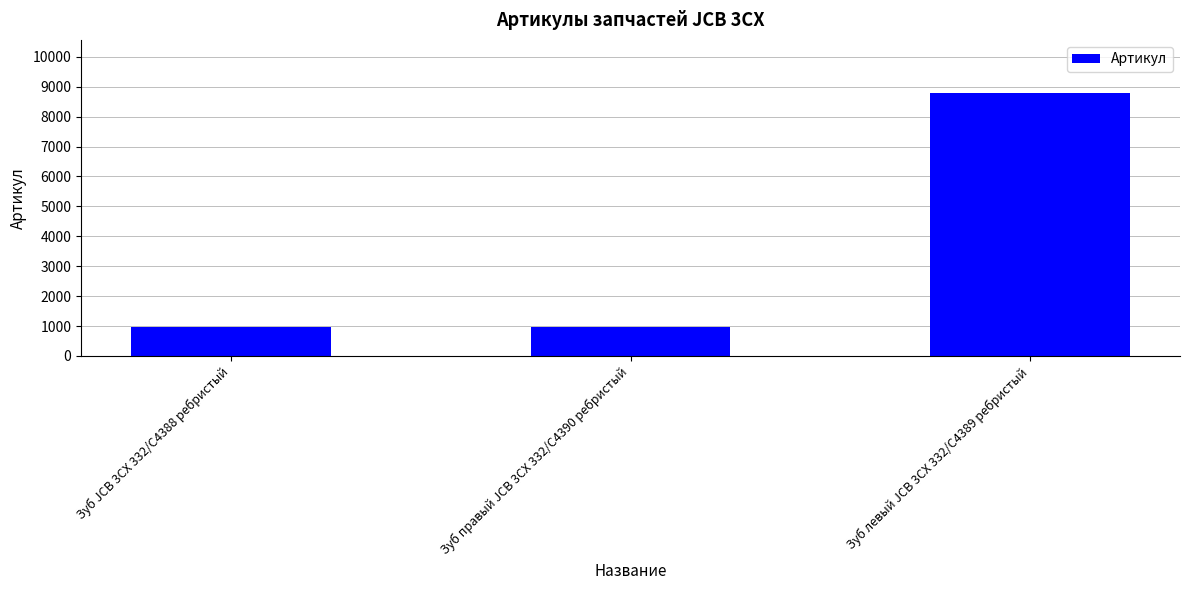

Between Зуб левый JCB 3CX 332/C4389 ребристый and Зуб правый JCB 3CX 332/C4390 ребристый, which is larger?

Зуб левый JCB 3CX 332/C4389 ребристый